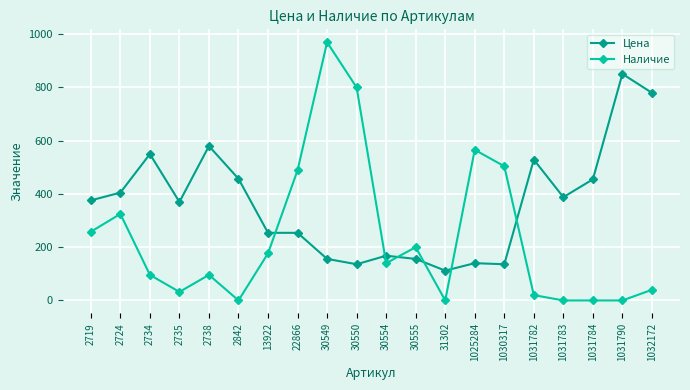

Rank the series by their average value, from highest to lowest.

Цена, Наличие